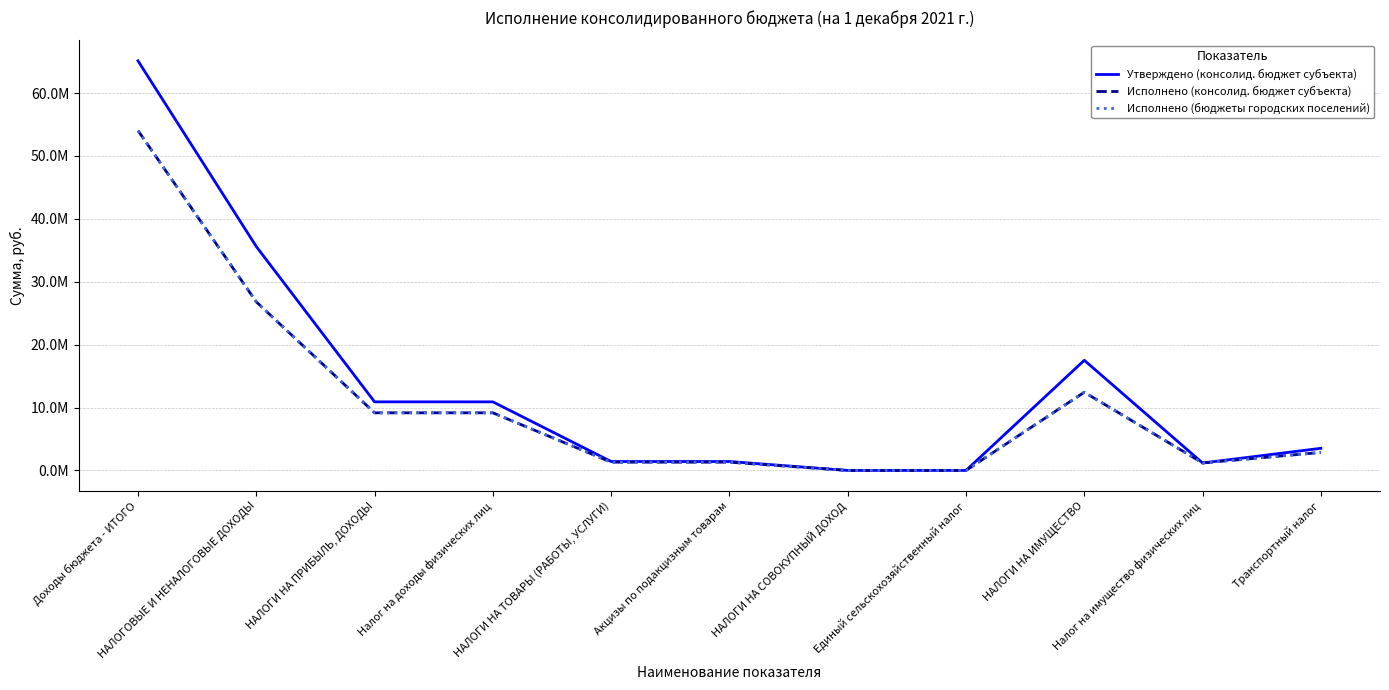

Is this an area chart (filled region under the line)?

No